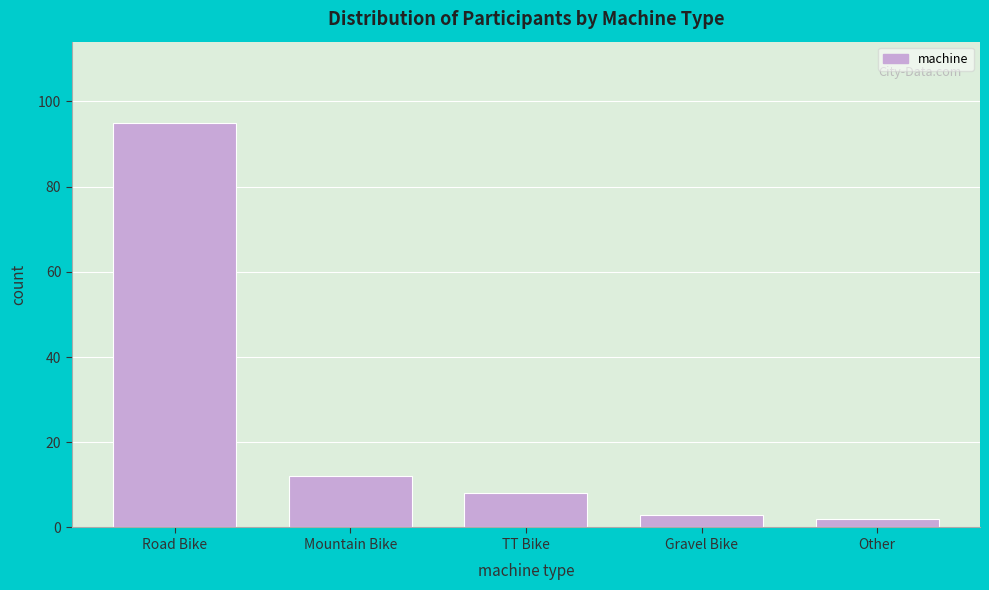

Reading right to left, extract all data points from this chart.

2	3	8	12	95